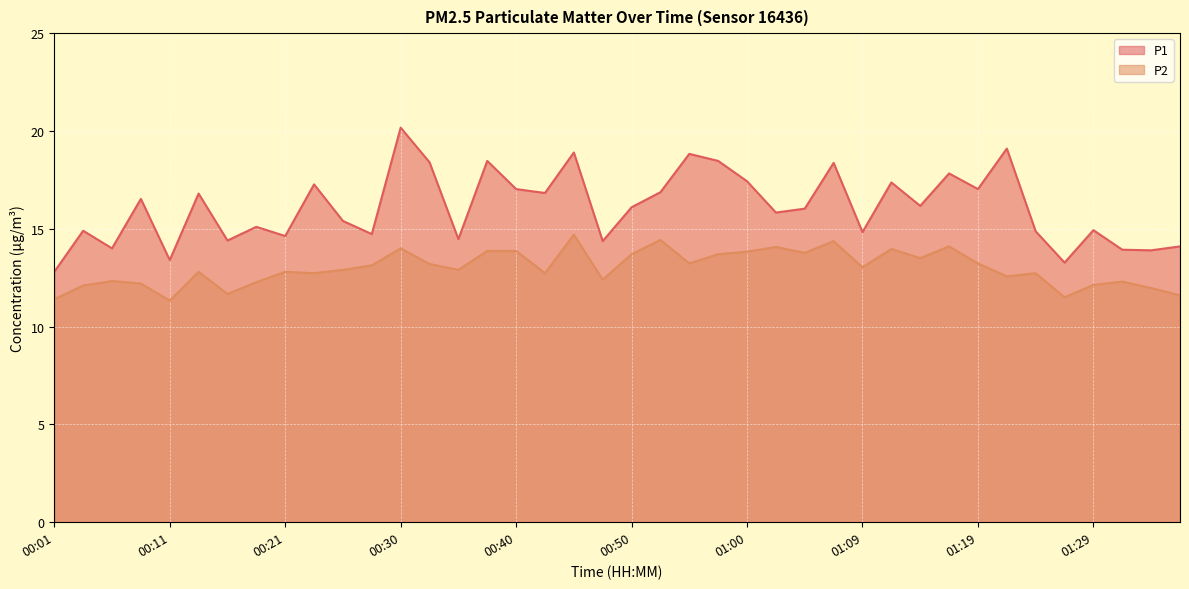

What is the spread (max minus min) of values at 01:02?

1.8